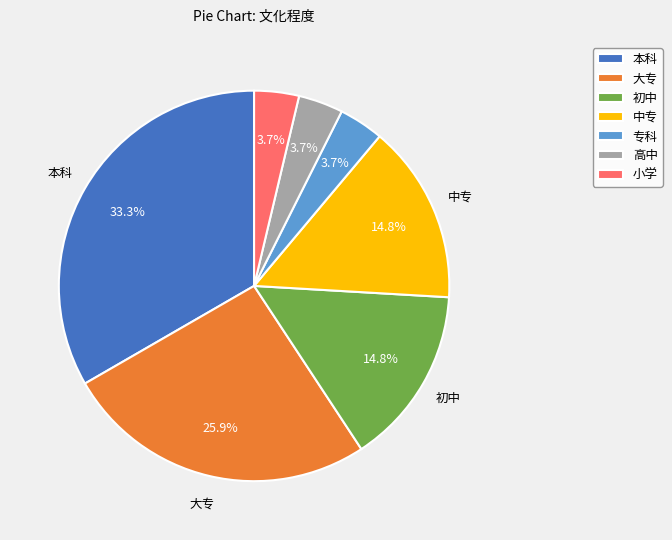

Which category has the biggest portion of the pie?

本科